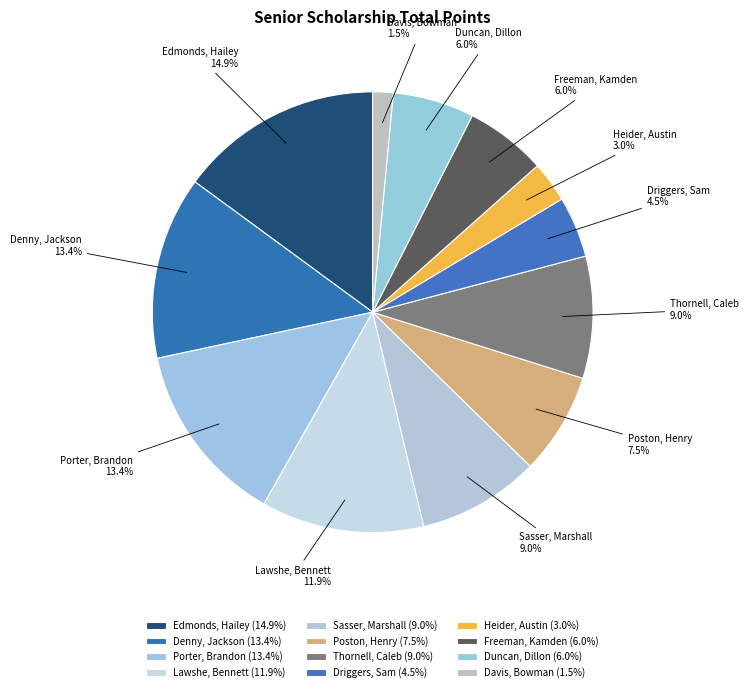

How many segments does this pie chart have?

12